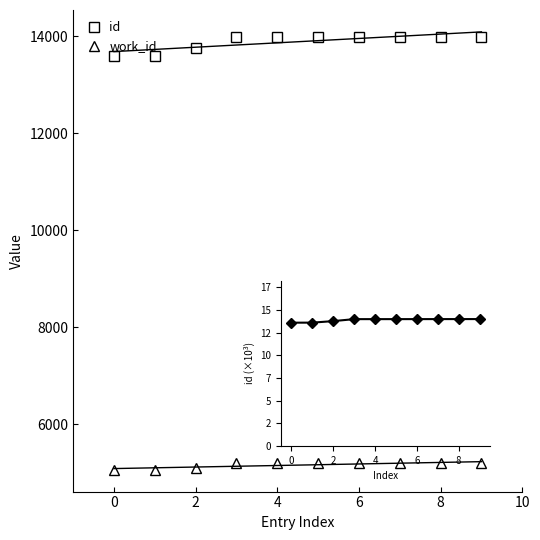

What is the total value across all series at 7?

19196.0